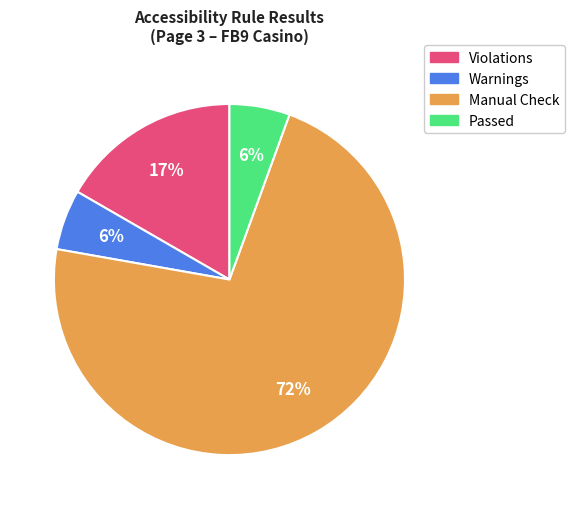

Which has a higher value, Passed or Violations?

Violations